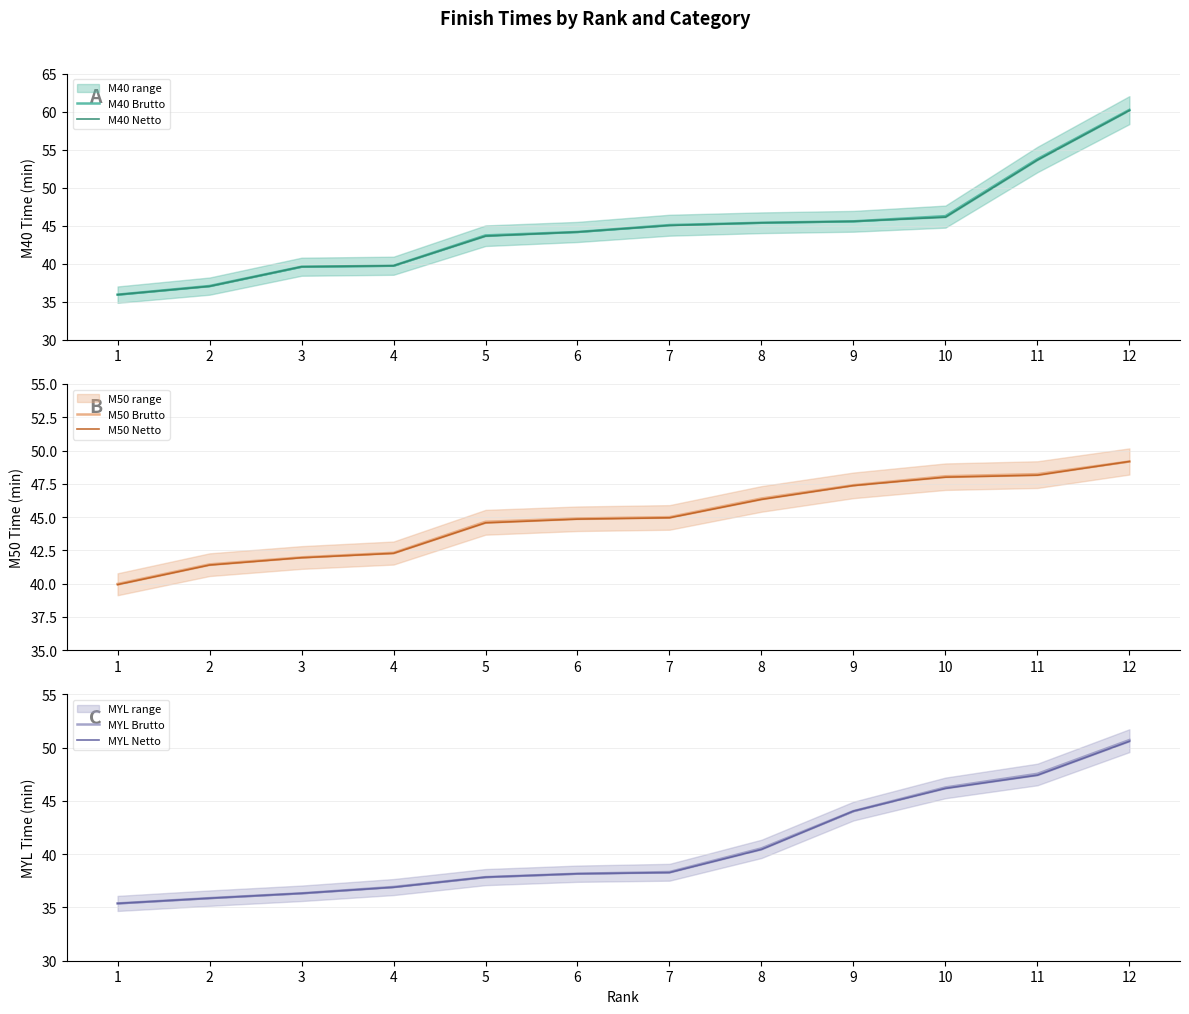

At which label does M40 Brutto reach its peak?

12